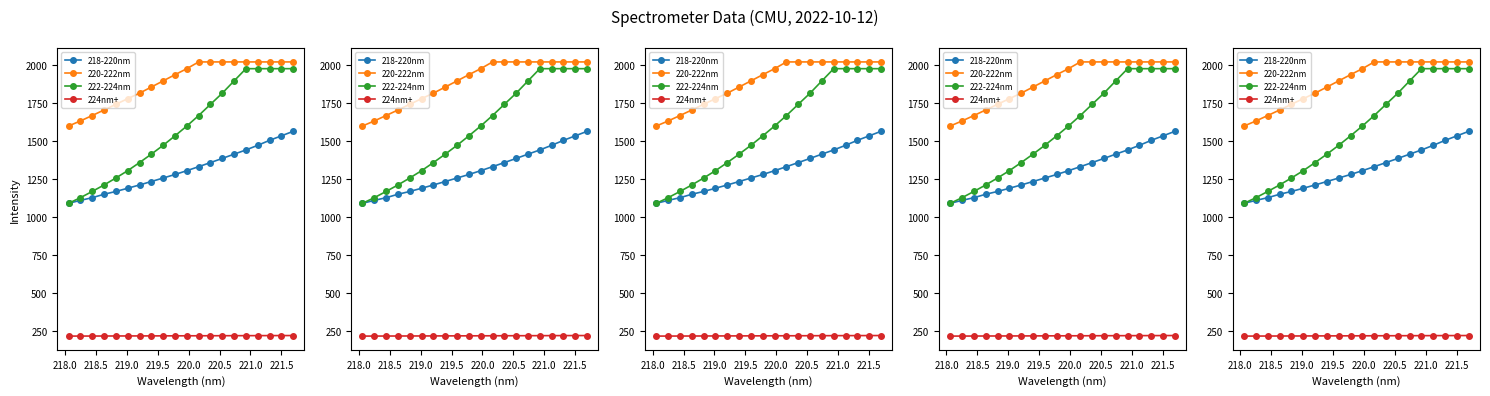

How many lines are shown in the chart?

4